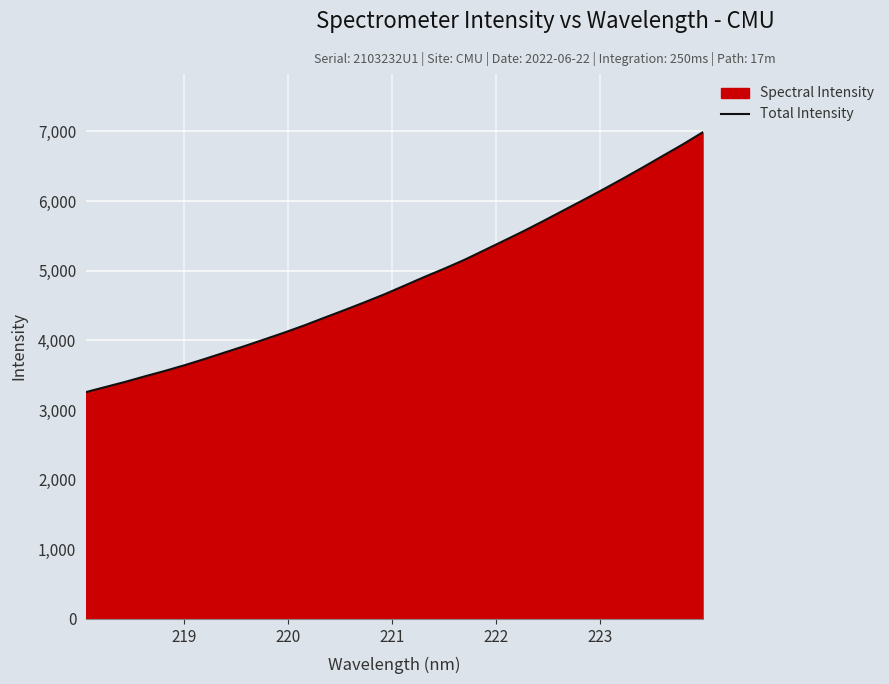

What is the greatest value displayed?

6986.1